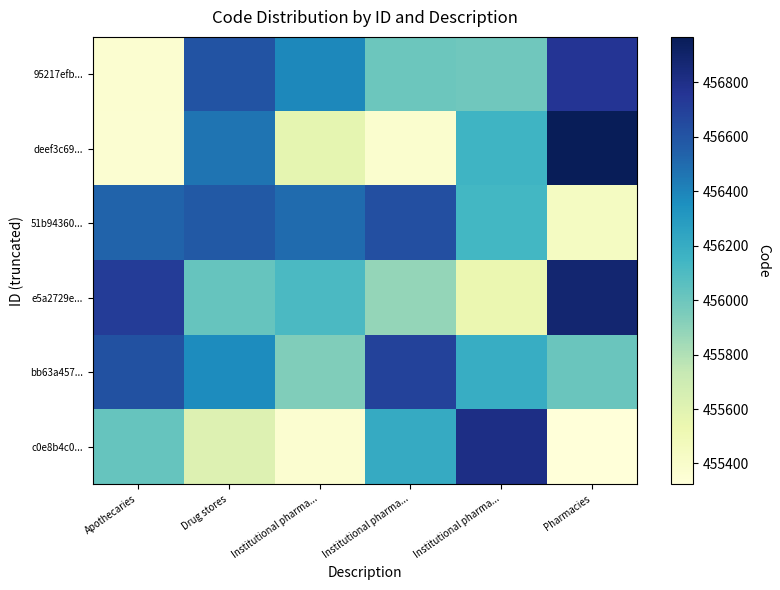

Reading left to right, extract all data points from this chart.

95217efb...: Apothecaries=455370	Drug stores=456603	Institutional pharma...=456388	Institutional pharma...=456000	Institutional pharma...=455989	Pharmacies=456756
deef3c69...: Apothecaries=455364	Drug stores=456465	Institutional pharma...=455572	Institutional pharma...=455379	Institutional pharma...=456158	Pharmacies=456967
51b94360...: Apothecaries=456535	Drug stores=456580	Institutional pharma...=456502	Institutional pharma...=456625	Institutional pharma...=456134	Pharmacies=455440
e5a2729e...: Apothecaries=456722	Drug stores=456021	Institutional pharma...=456111	Institutional pharma...=455877	Institutional pharma...=455538	Pharmacies=456879
bb63a457...: Apothecaries=456617	Drug stores=456369	Institutional pharma...=455934	Institutional pharma...=456691	Institutional pharma...=456192	Pharmacies=456008
c0e8b4c0...: Apothecaries=456021	Drug stores=455619	Institutional pharma...=455375	Institutional pharma...=456208	Institutional pharma...=456809	Pharmacies=455324